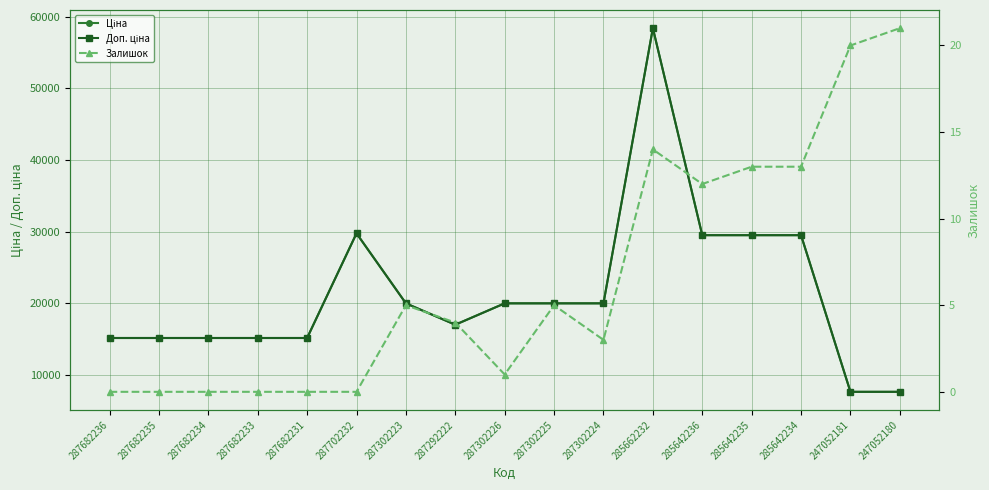

Which series has the largest range (max minus min)?

Ціна